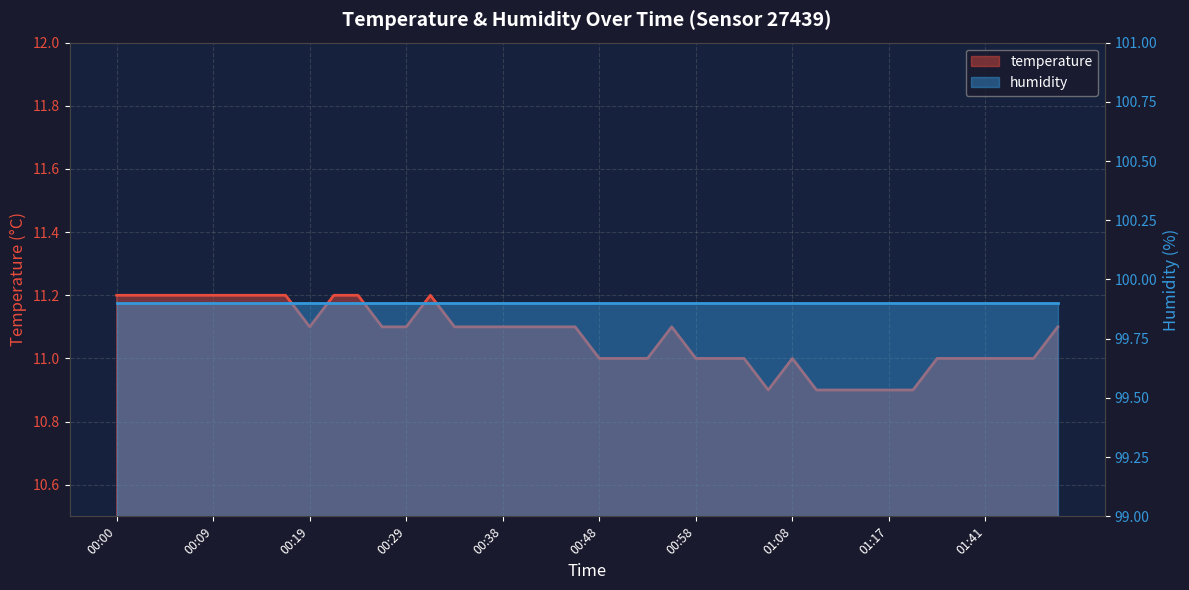

Reading right to left, what are all the values shown in this chart?

01:49=11.1	01:46=11.0	01:44=11.0	01:41=11.0	01:35=11.0	01:33=11.0	01:20=10.9	01:17=10.9	01:15=10.9	01:12=10.9	01:10=10.9	01:08=11.0	01:05=10.9	01:03=11.0	01:00=11.0	00:58=11.0	00:55=11.1	00:53=11.0	00:51=11.0	00:48=11.0	00:46=11.1	00:43=11.1	00:41=11.1	00:38=11.1	00:36=11.1	00:33=11.1	00:31=11.2	00:29=11.1	00:26=11.1	00:24=11.2	00:21=11.2	00:19=11.1	00:17=11.2	00:14=11.2	00:12=11.2	00:09=11.2	00:07=11.2	00:04=11.2	00:02=11.2	00:00=11.2